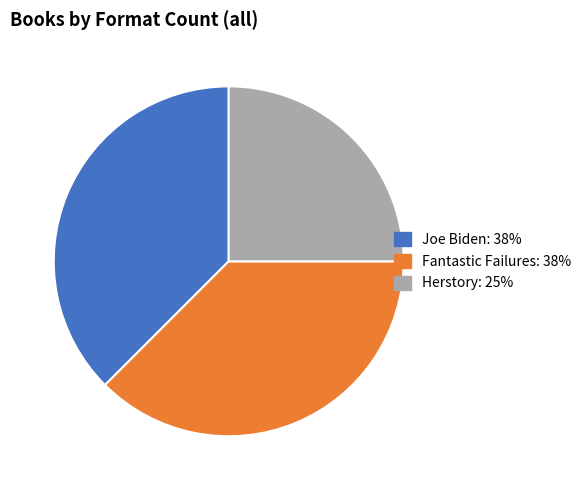

Combined, do Herstory and Fantastic Failures account for over 50%?

Yes